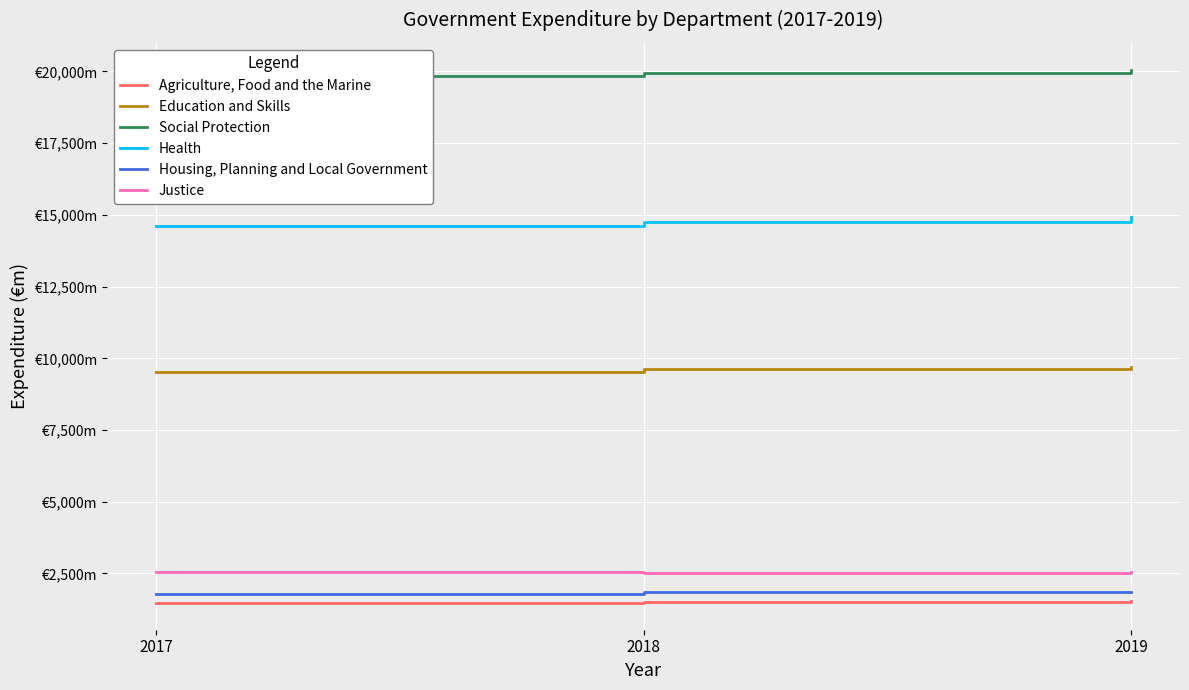

What is the difference between the maximum and minimum values in the Agriculture, Food and the Marine series?

80